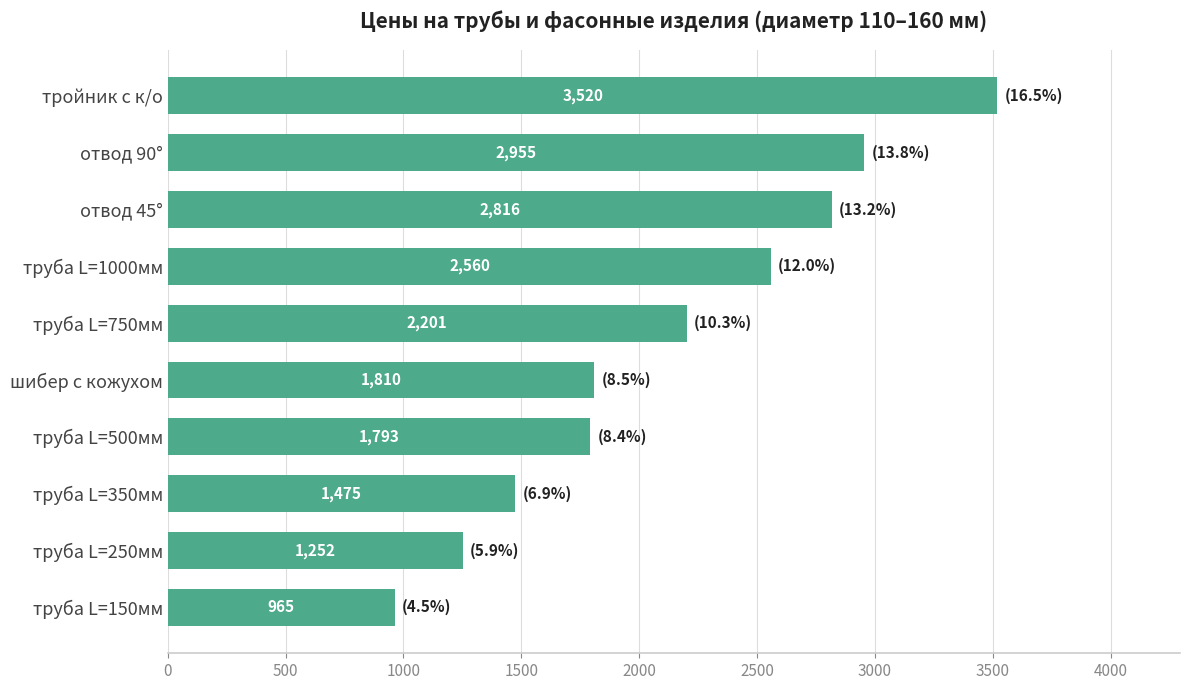

The chart shows a value of 3583.6 at труба L=750мм. True or false?

False